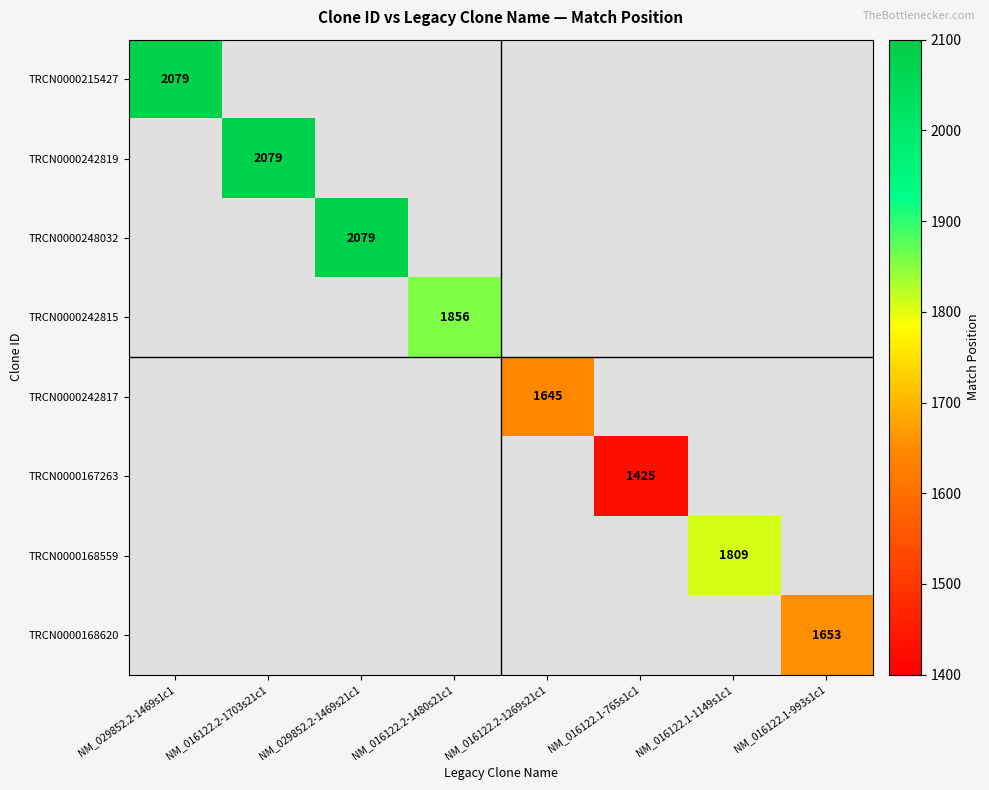

True or false: TRCN0000242815 has a value of 1856 at NM_016122.2-1480s21c1.

True